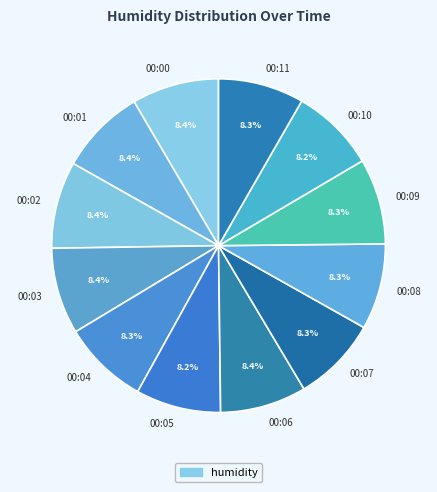

What percentage do 00:03 and 00:04 together represent?

16.7%